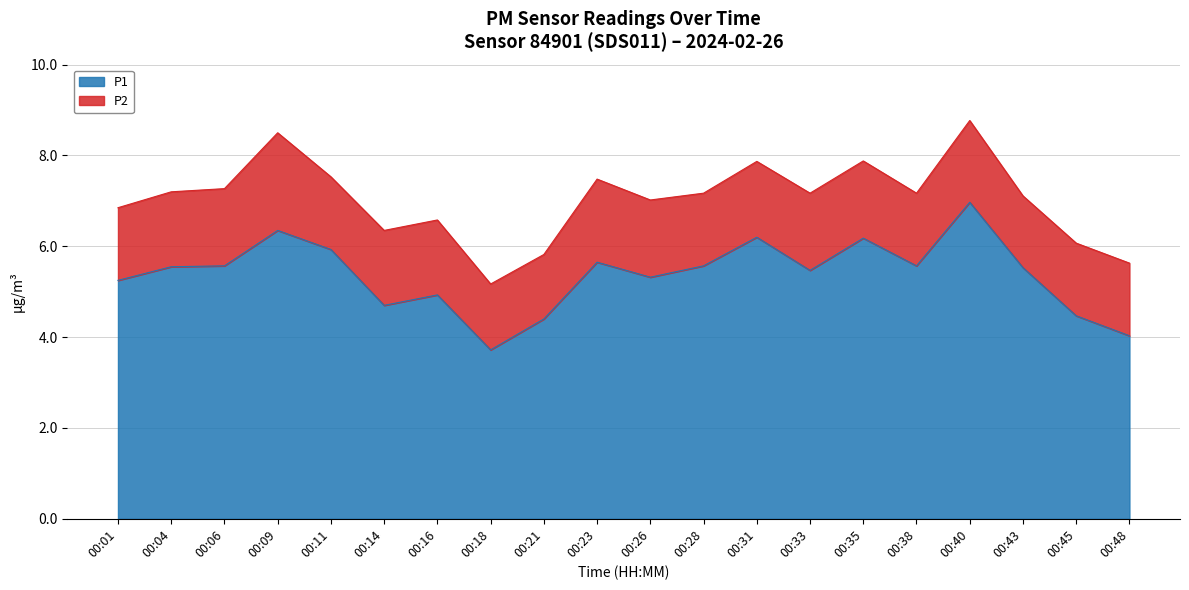

List the labels in order of value, smallest first.

00:18, 00:48, 00:21, 00:45, 00:14, 00:16, 00:01, 00:26, 00:33, 00:43, 00:04, 00:06, 00:28, 00:38, 00:23, 00:11, 00:35, 00:31, 00:09, 00:40